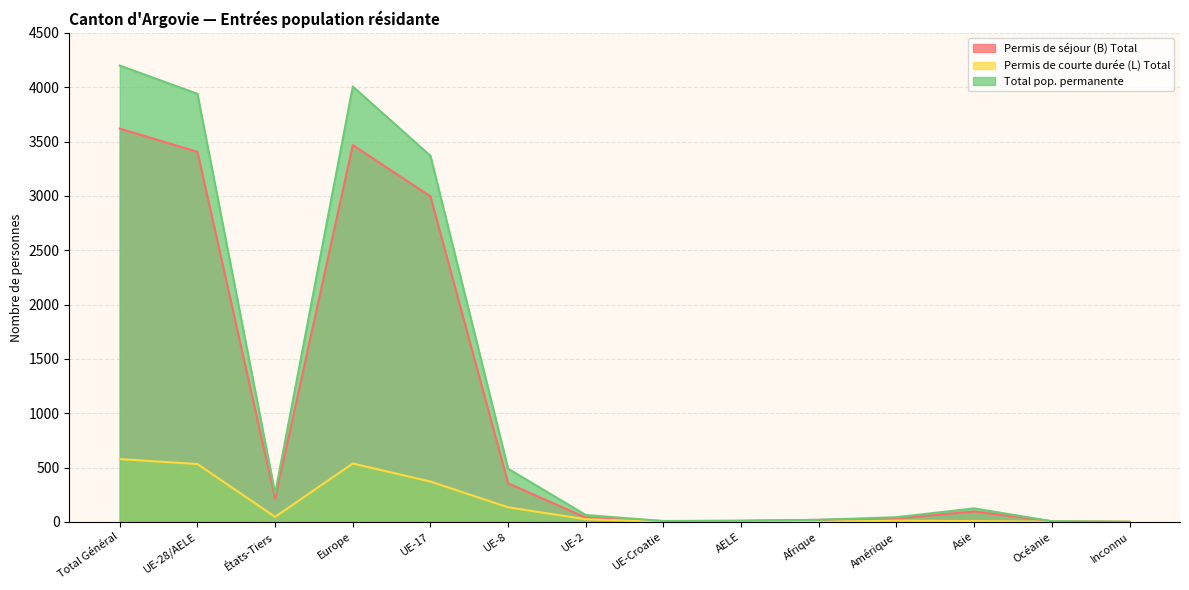

What is the approximate value of Permis de séjour (B) Total at Afrique?

18